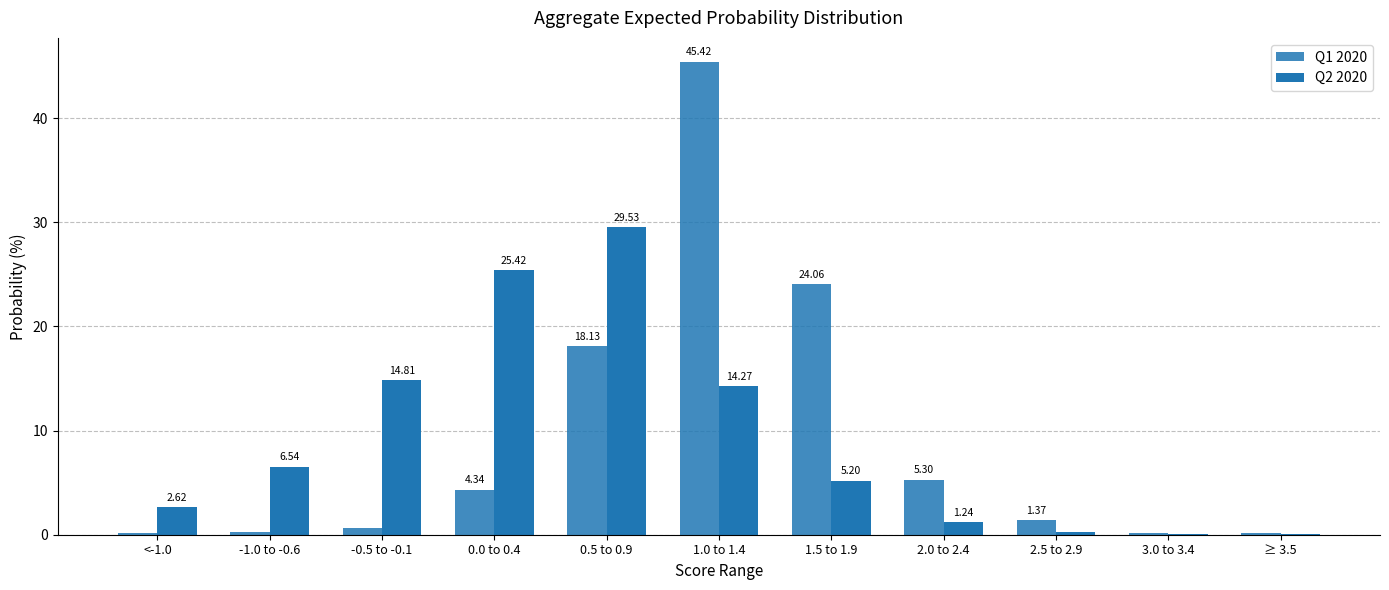

How many distinct data groups are displayed?

2